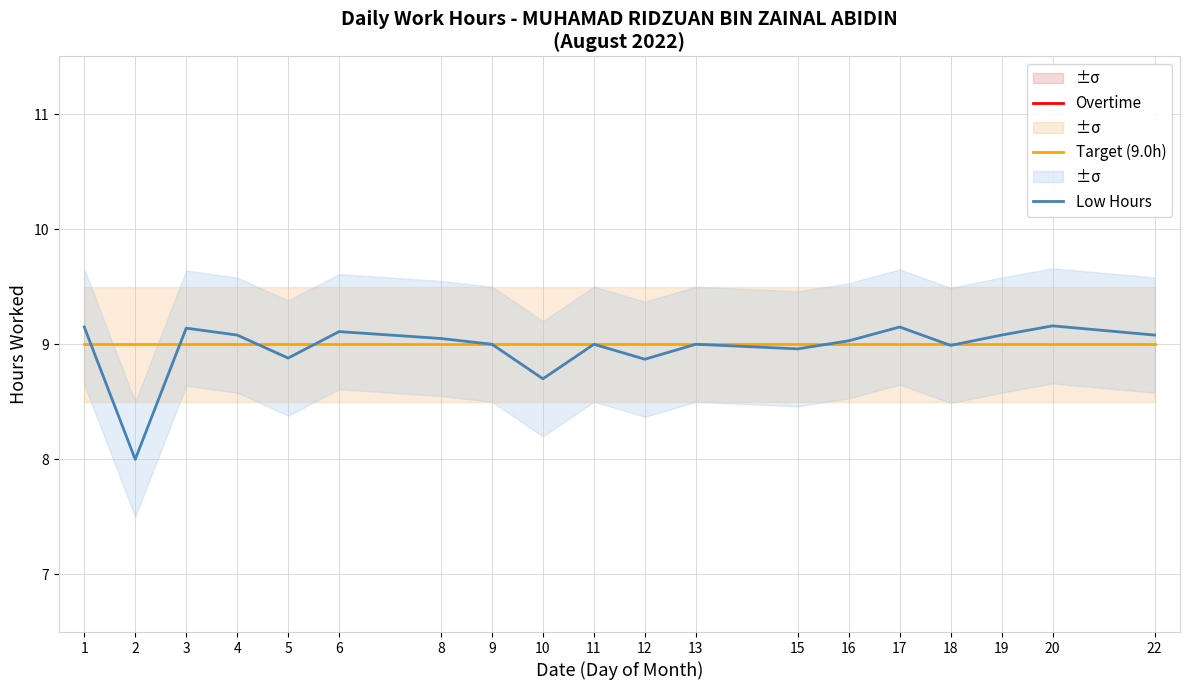

List the series in order of their peak value, lowest first.

Overtime, Target (9.0h), Low Hours